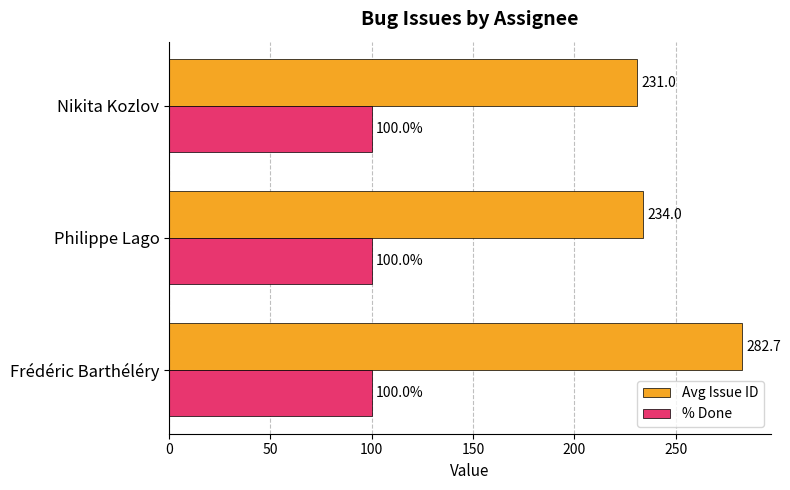

Rank the series by their average value, from lowest to highest.

% Done, Avg Issue ID